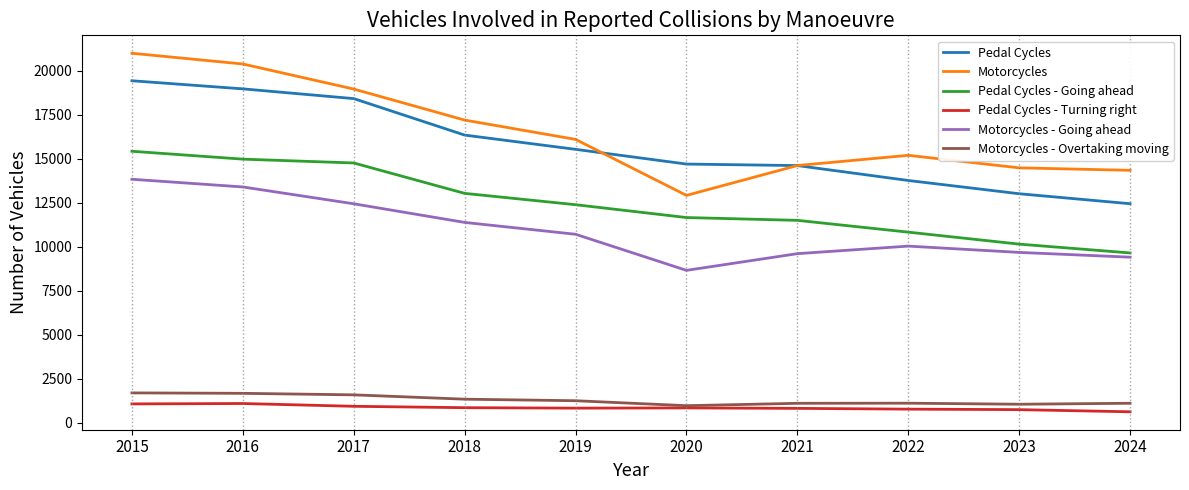

What is the average value of the Pedal Cycles series?

15723